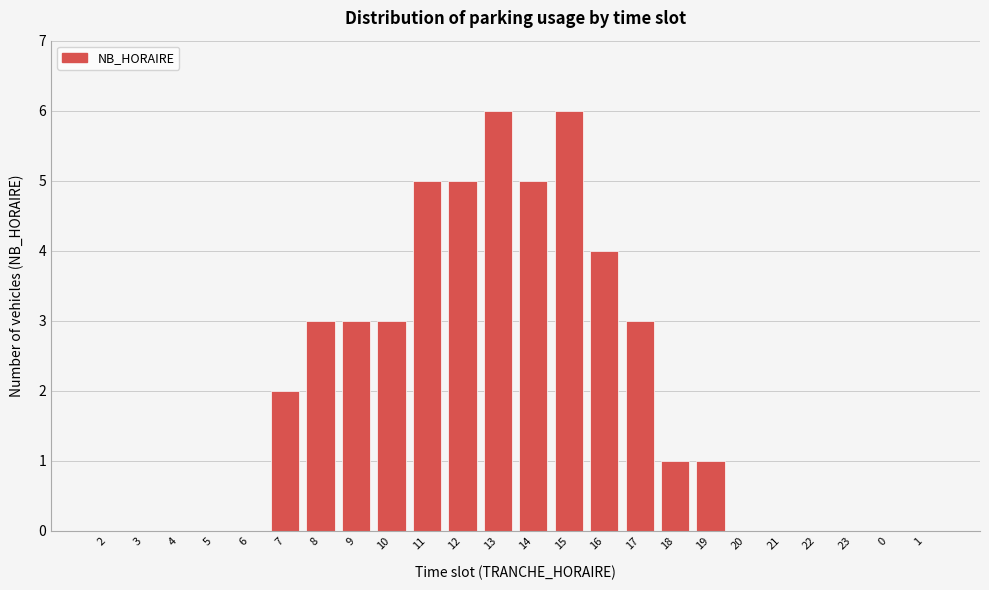

Reading left to right, what are all the values shown in this chart?

2=0	3=0	4=0	5=0	6=0	7=2	8=3	9=3	10=3	11=5	12=5	13=6	14=5	15=6	16=4	17=3	18=1	19=1	20=0	21=0	22=0	23=0	0=0	1=0